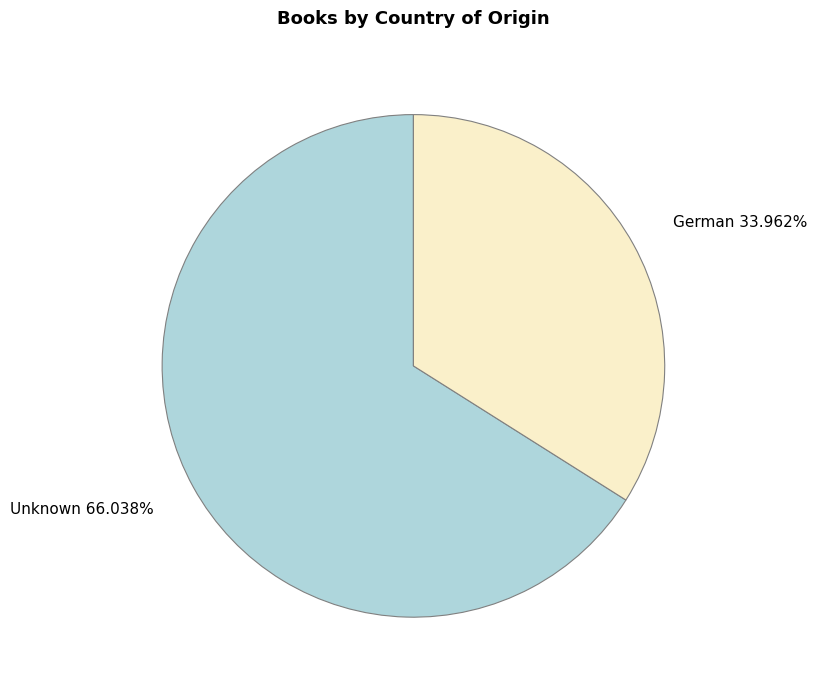

Approximately how many times larger is the value at Unknown compared to German?

1.9